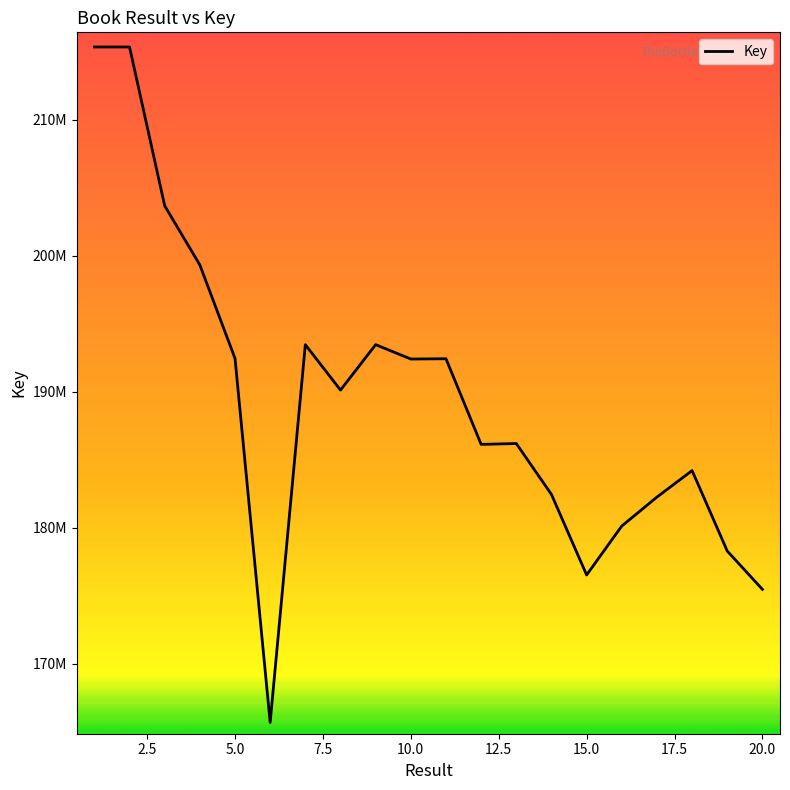

True or false: the data has more than 2 interior local peaks.

True